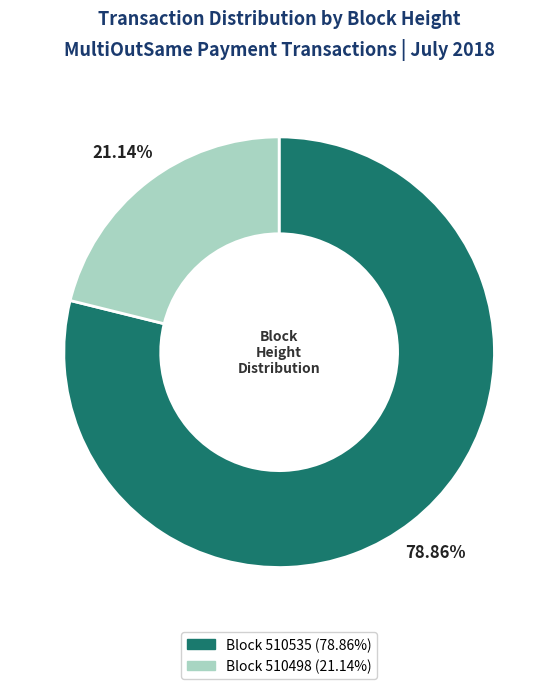

Is there a majority slice in this chart?

Yes